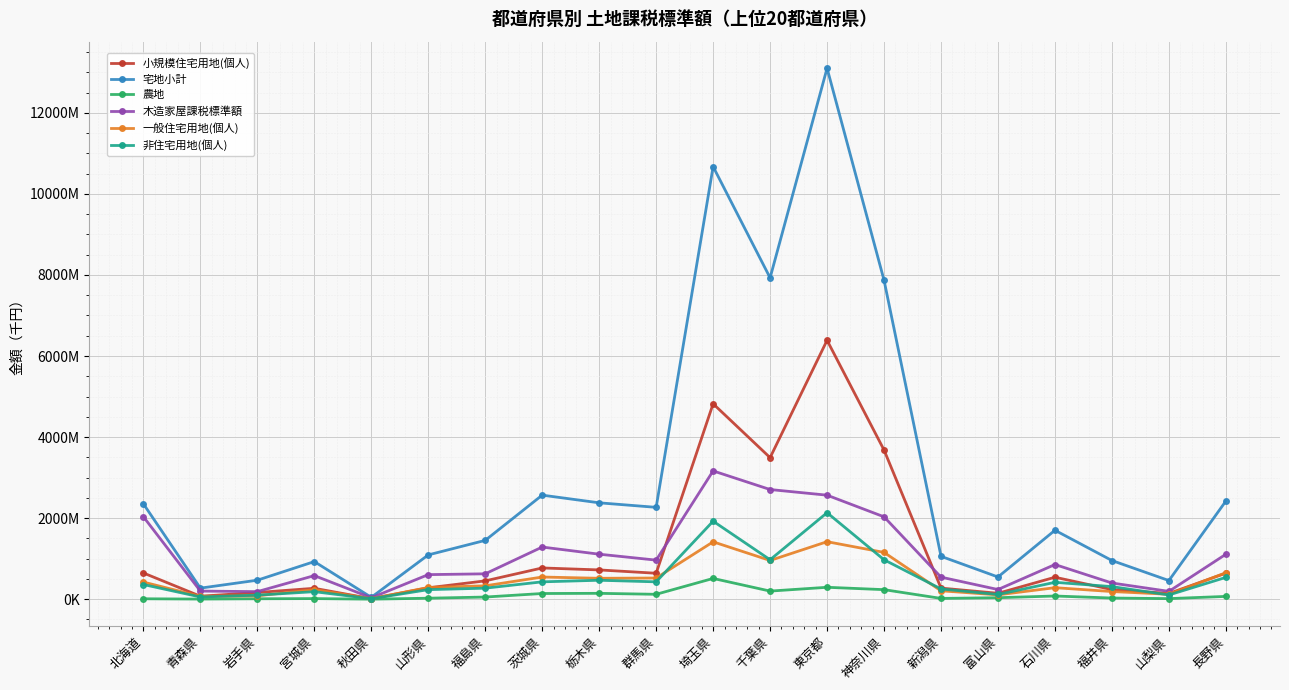

Does the chart display data point markers on the line(s)?

Yes